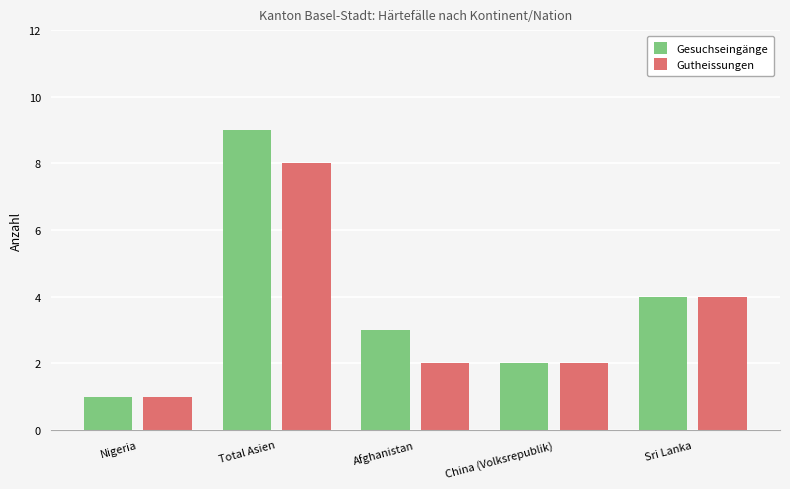

Reading right to left, list all the values displayed in this chart.

Gesuchseingänge: Sri Lanka=4	China (Volksrepublik)=2	Afghanistan=3	Total Asien=9	Nigeria=1
Gutheissungen: Sri Lanka=4	China (Volksrepublik)=2	Afghanistan=2	Total Asien=8	Nigeria=1